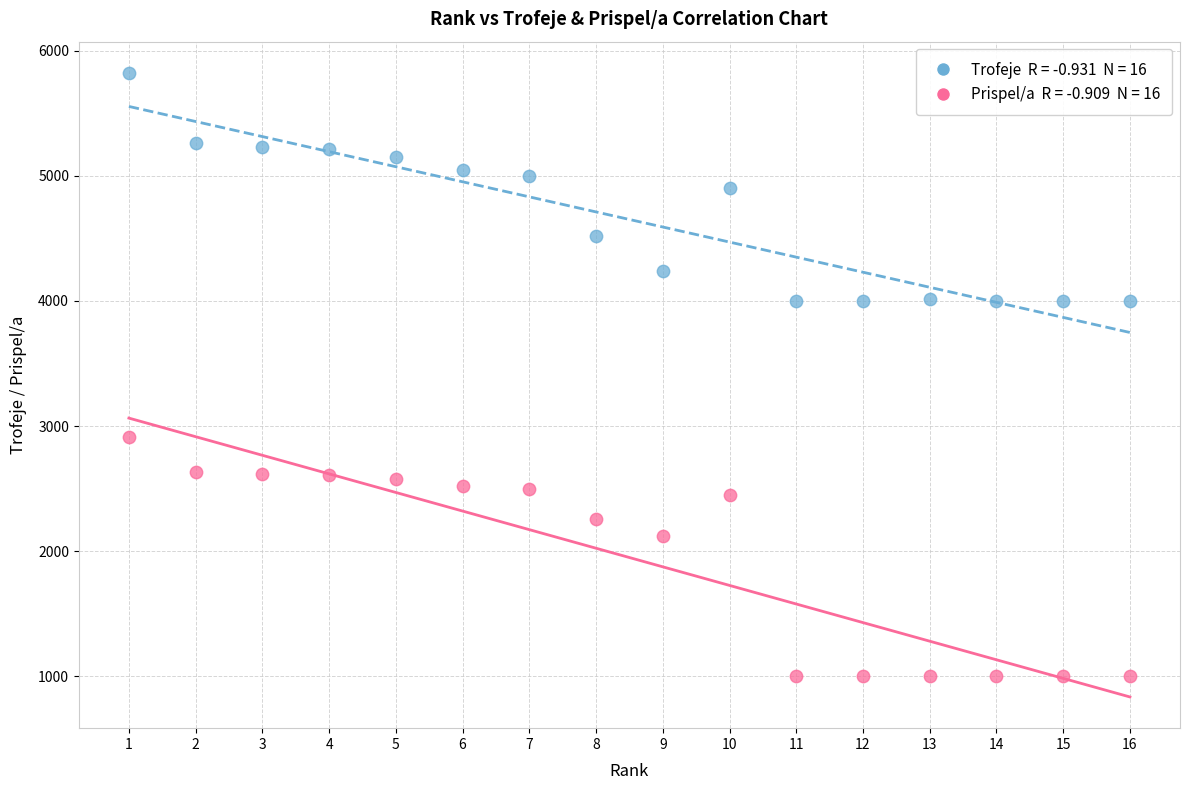

Across all series, what Y value is closest to 3411?

2911